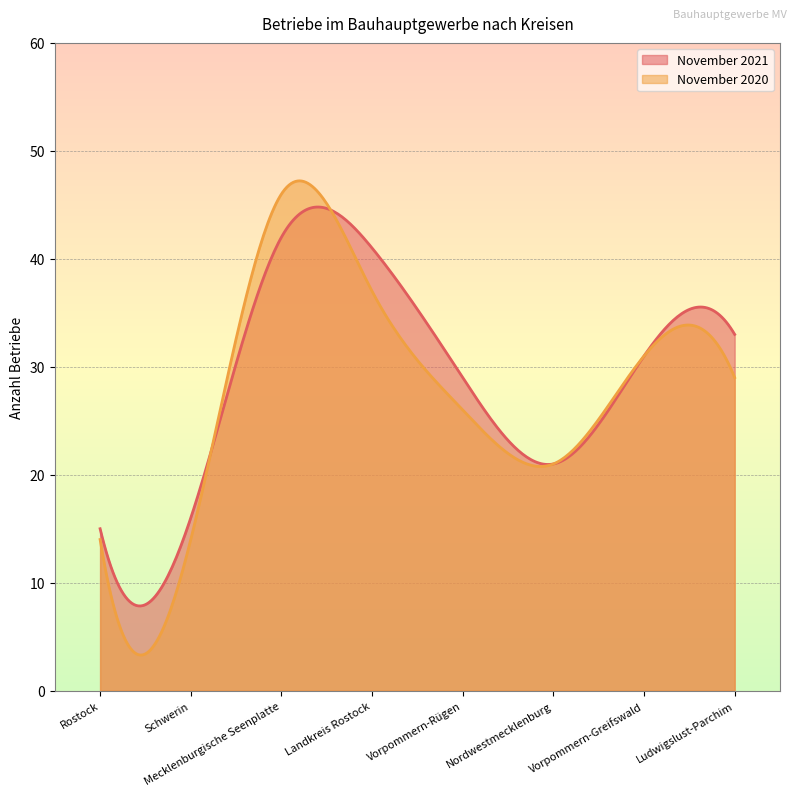

How many data points in November 2020 are less than 29?

4